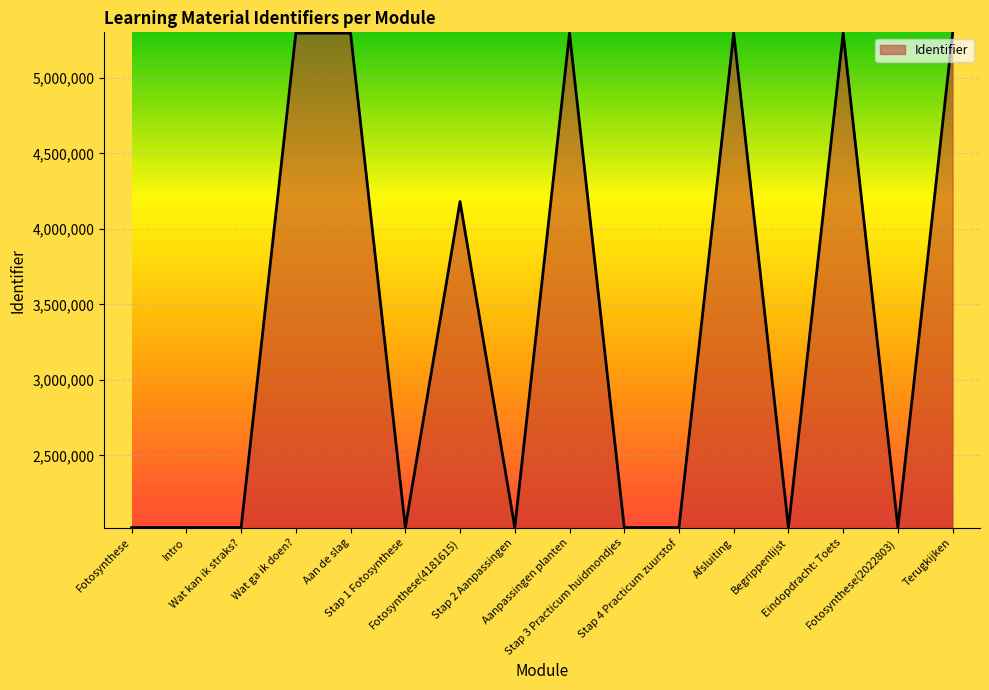

How many values are below 2022806?

8